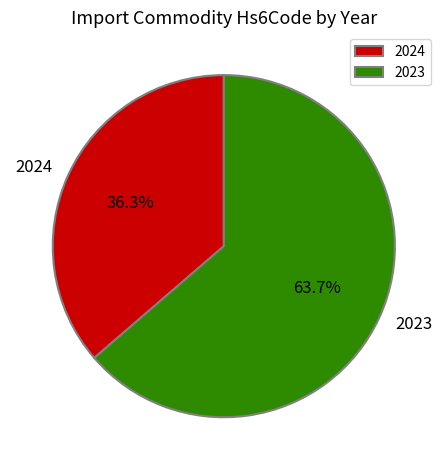

Count the number of slices in the pie.

2